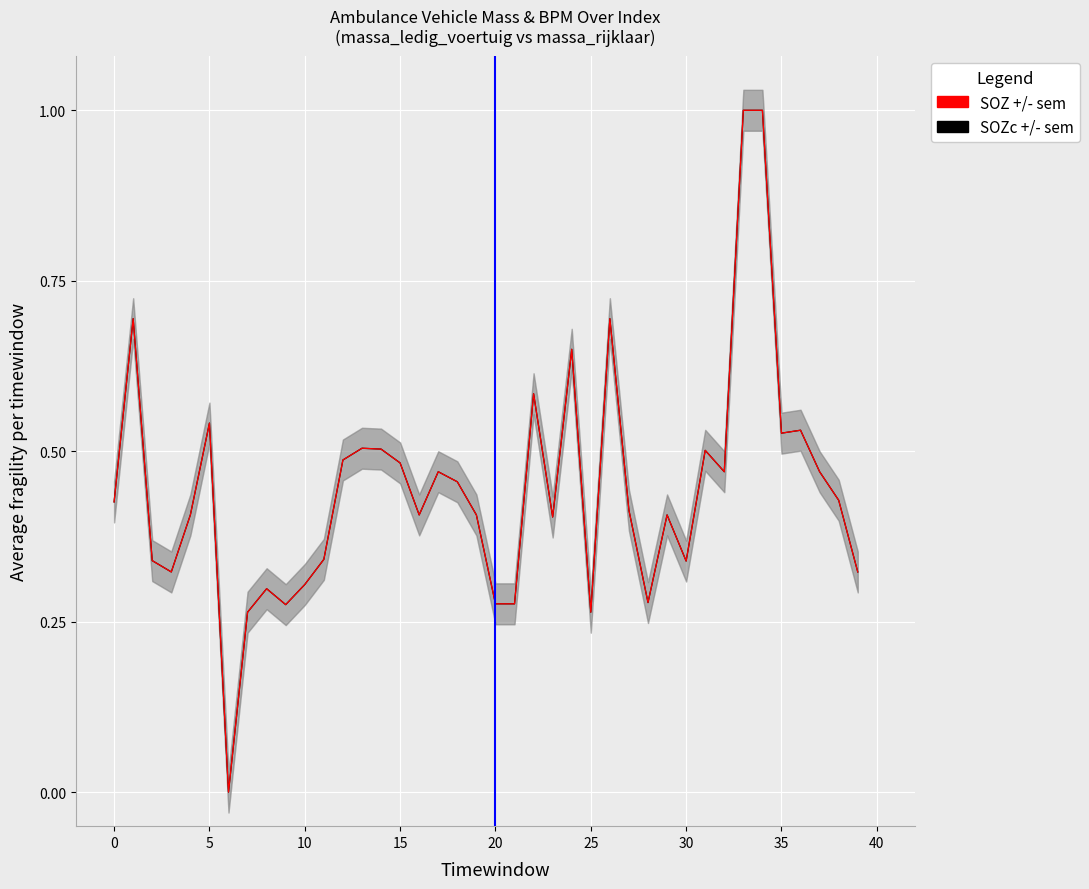

List the series in order of their peak value, highest first.

SOZc +/- sem, SOZ +/- sem